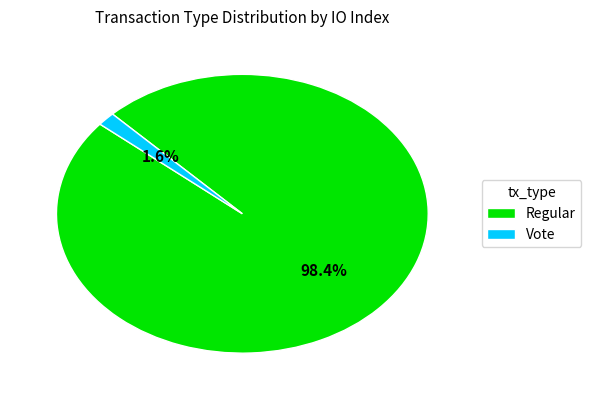

Rank the categories by value from lowest to highest.

Vote, Regular